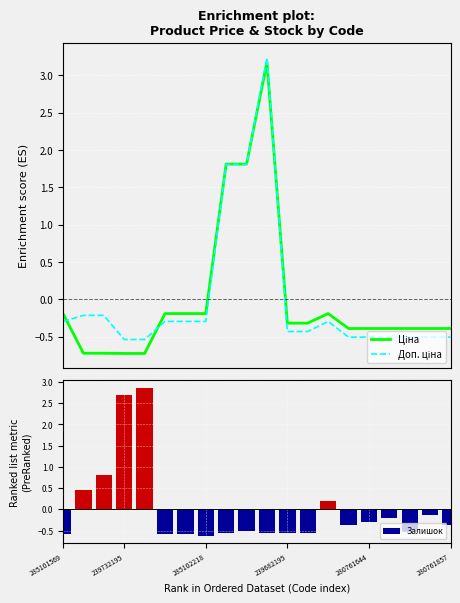

Are the bars horizontal?

No